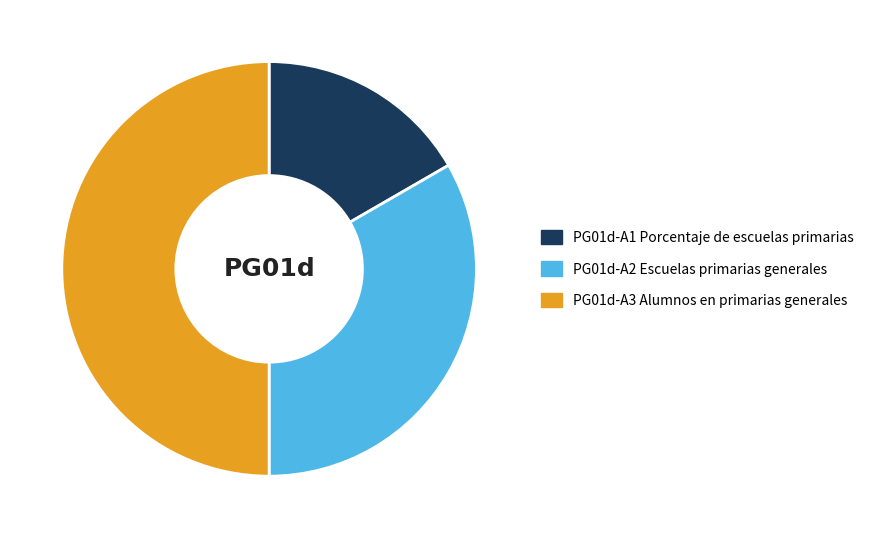

Rank the categories by value from lowest to highest.

PG01d-A1 Porcentaje de escuelas primarias, PG01d-A2 Escuelas primarias generales, PG01d-A3 Alumnos en primarias generales